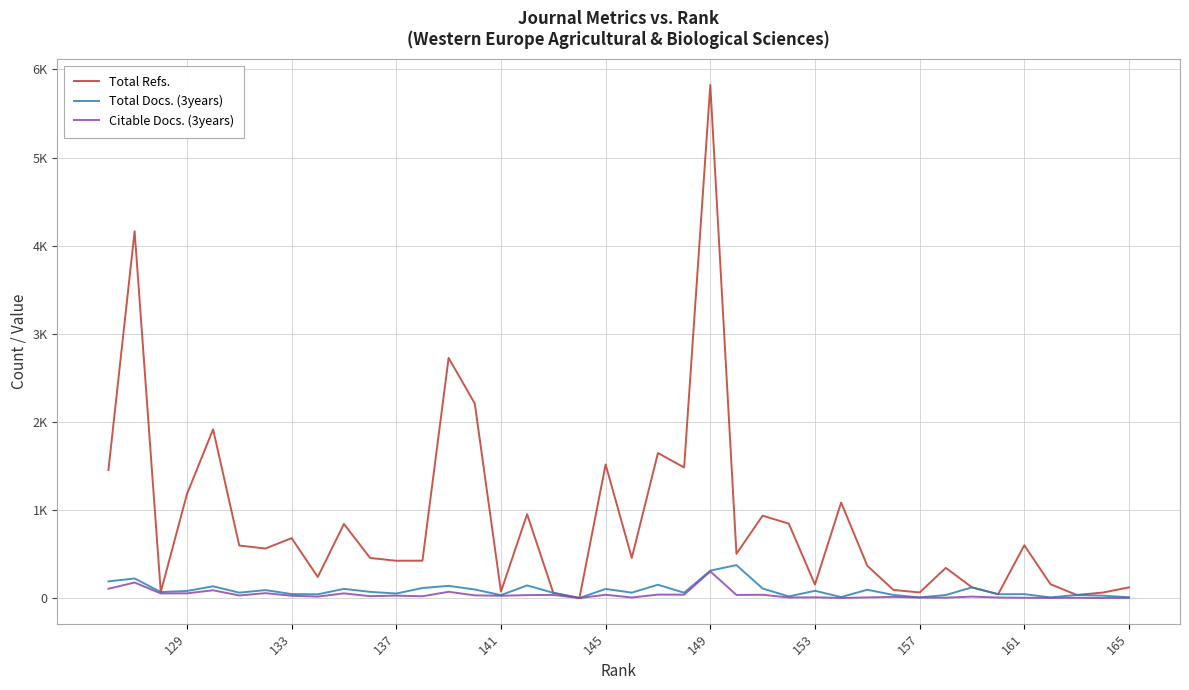

What position from the right is 145?

20